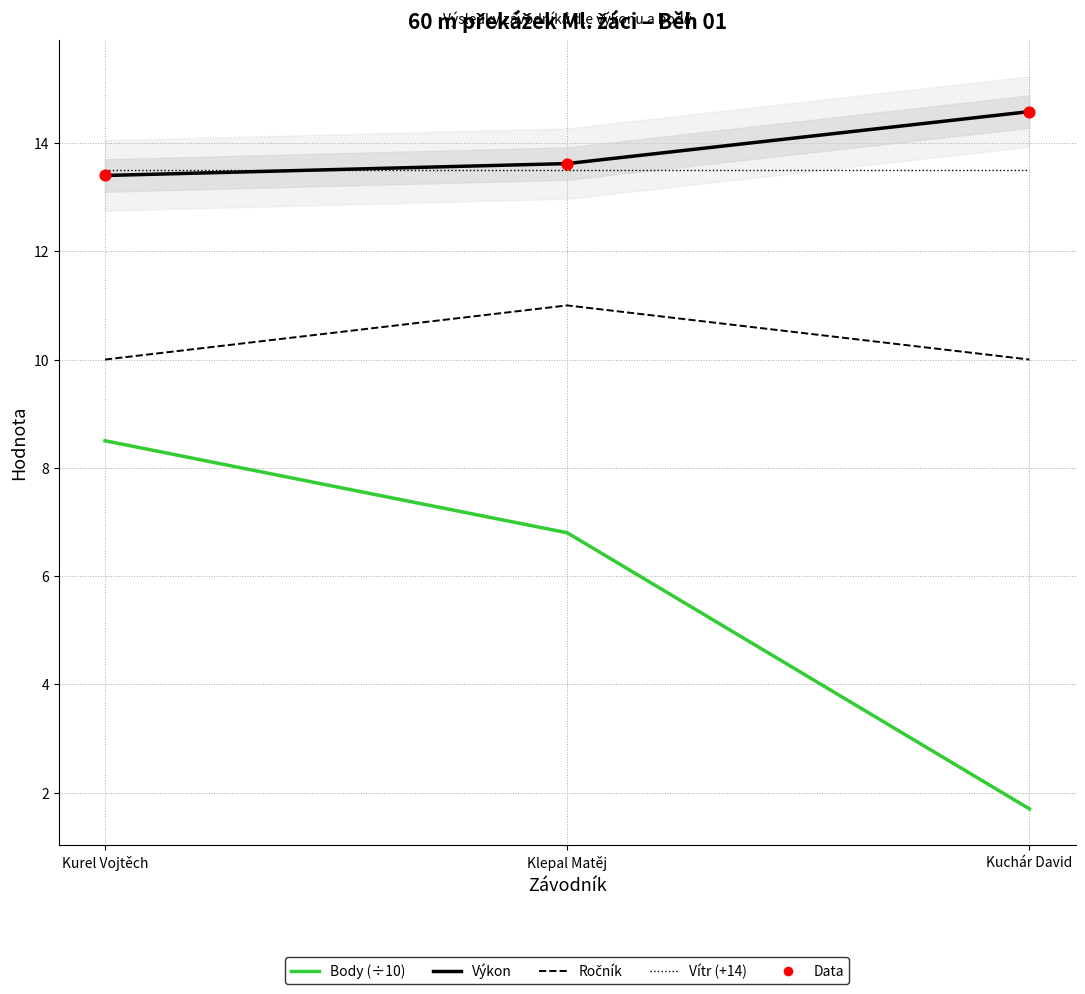

Is the value of Vítr (+14) at Klepal Matěj greater than the value of Body (÷10) at Kuchár David?

Yes